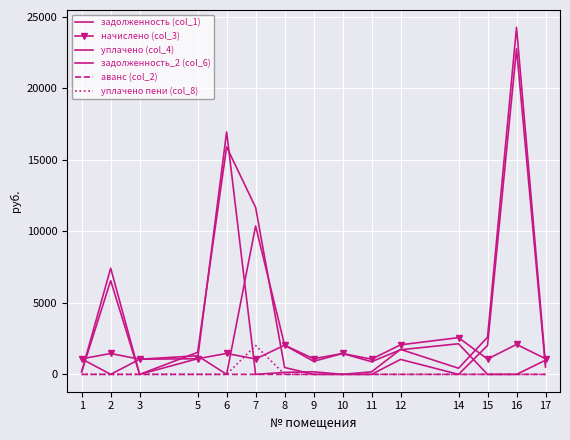

At which category does начислено (col_3) reach its first local peak?

2